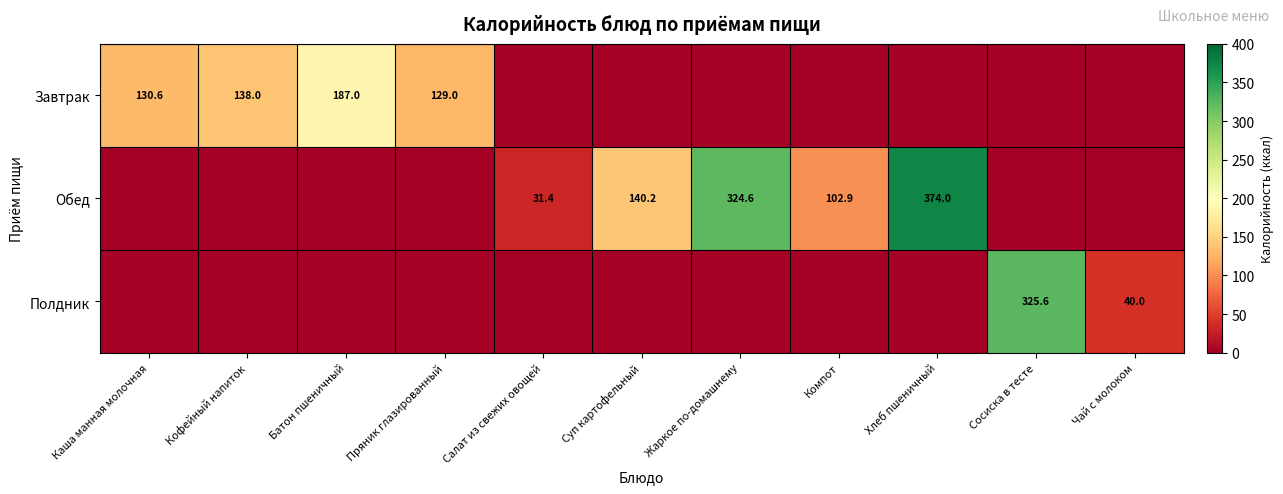

Rank the series at Суп картофельный from highest to lowest value.

Обед, Завтрак, Полдник